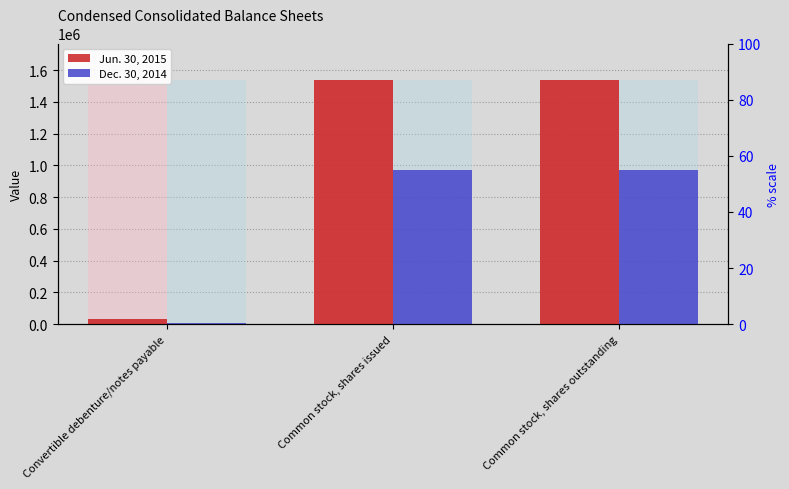

Which category has the lowest value in the Jun. 30, 2015 series?

Convertible debenture/notes payable